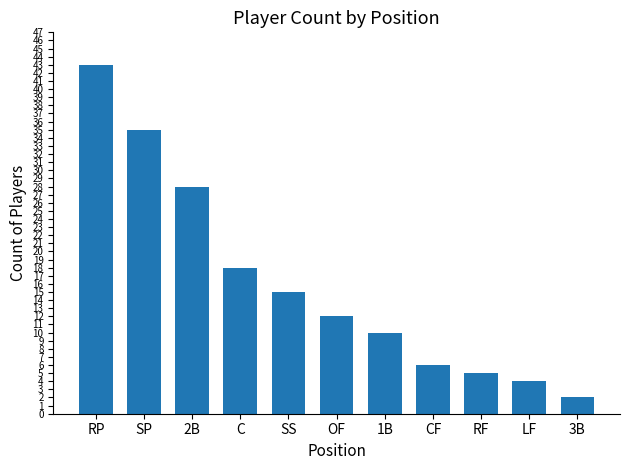

Which category has the lowest value across all series?

3B